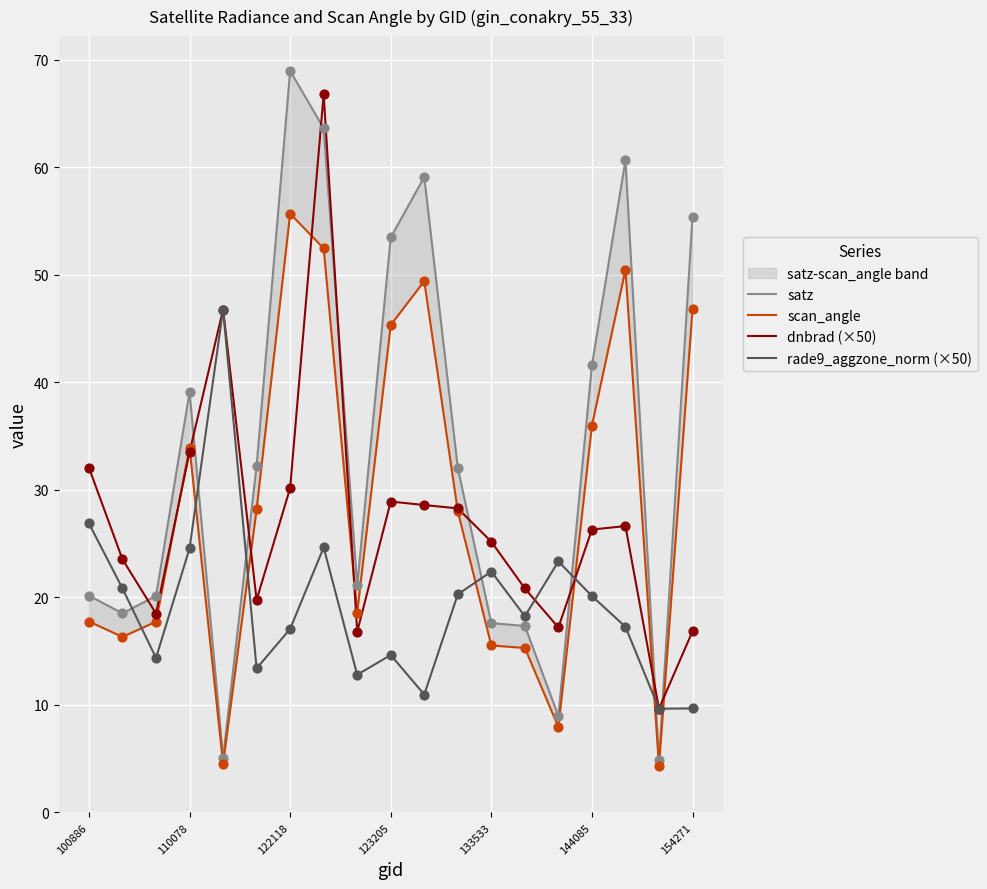

Which series reaches the minimum Y coordinate?

scan_angle